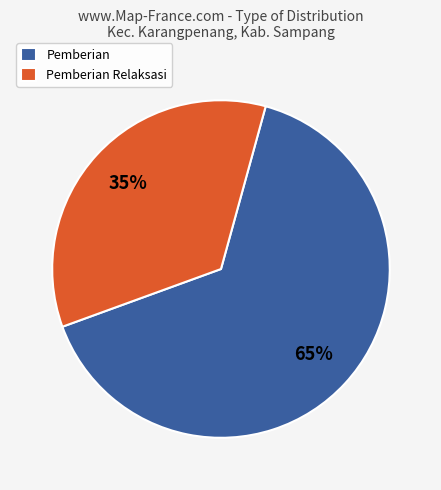

Rank the categories by value from highest to lowest.

Pemberian, Pemberian Relaksasi